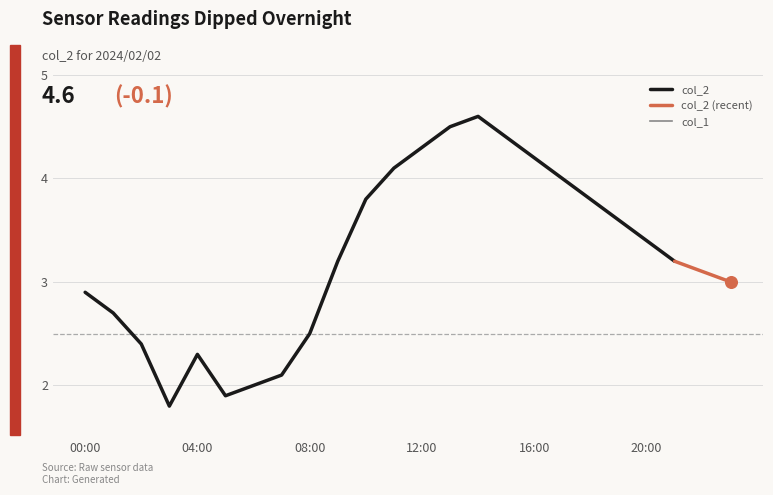

Which has a higher value, 03:00 or 09:00?

09:00